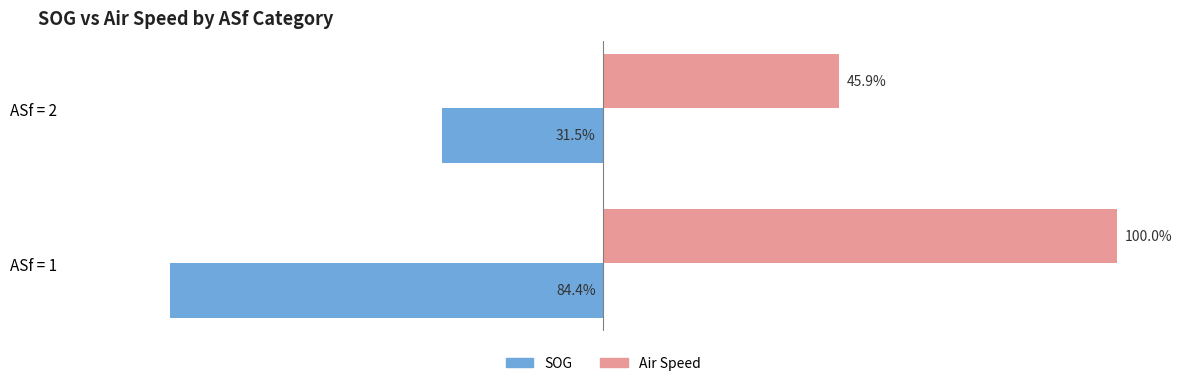

Which category has the lowest value across all series?

ASf = 1